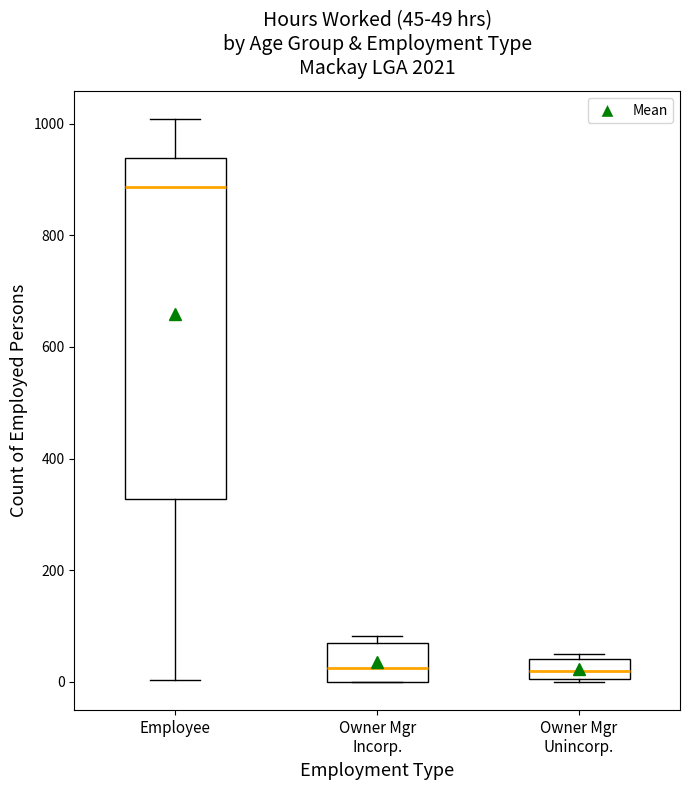

Which box has the highest median line?

Employee